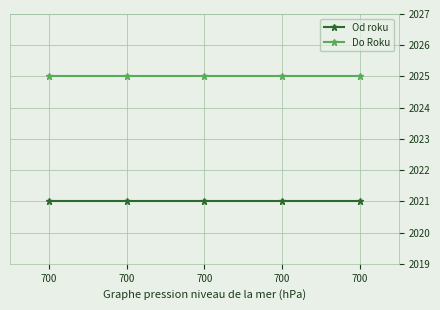

At which category is the sum across all series the highest?

700